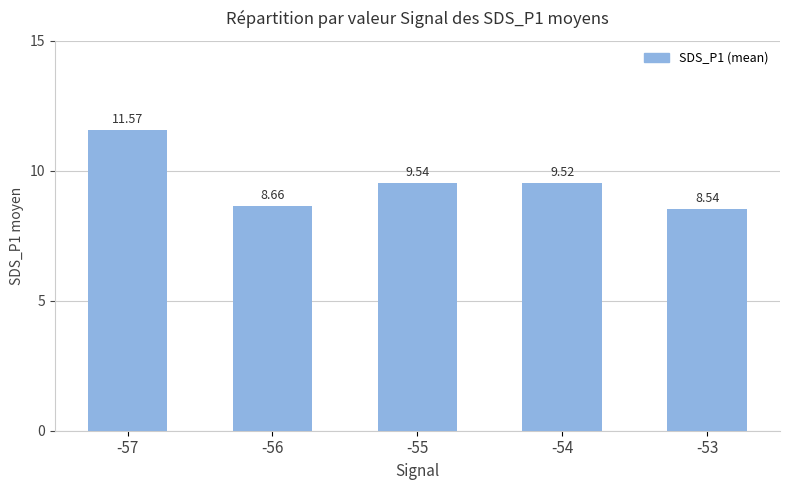

Which label corresponds to the largest value in the chart?

-57